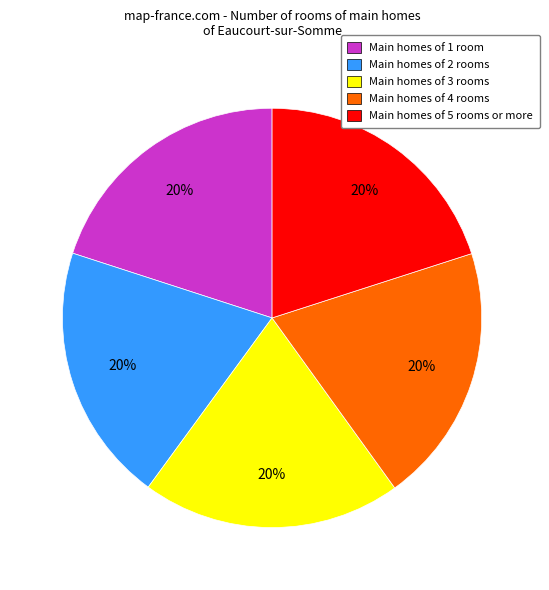

Is there a majority slice in this chart?

No